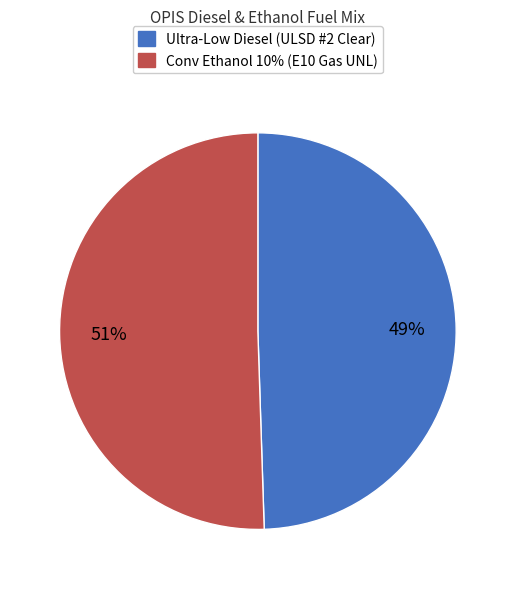

Do Conv Ethanol 10% (E10 Gas UNL) and Ultra-Low Diesel (ULSD #2 Clear) together represent more than half of the pie?

Yes